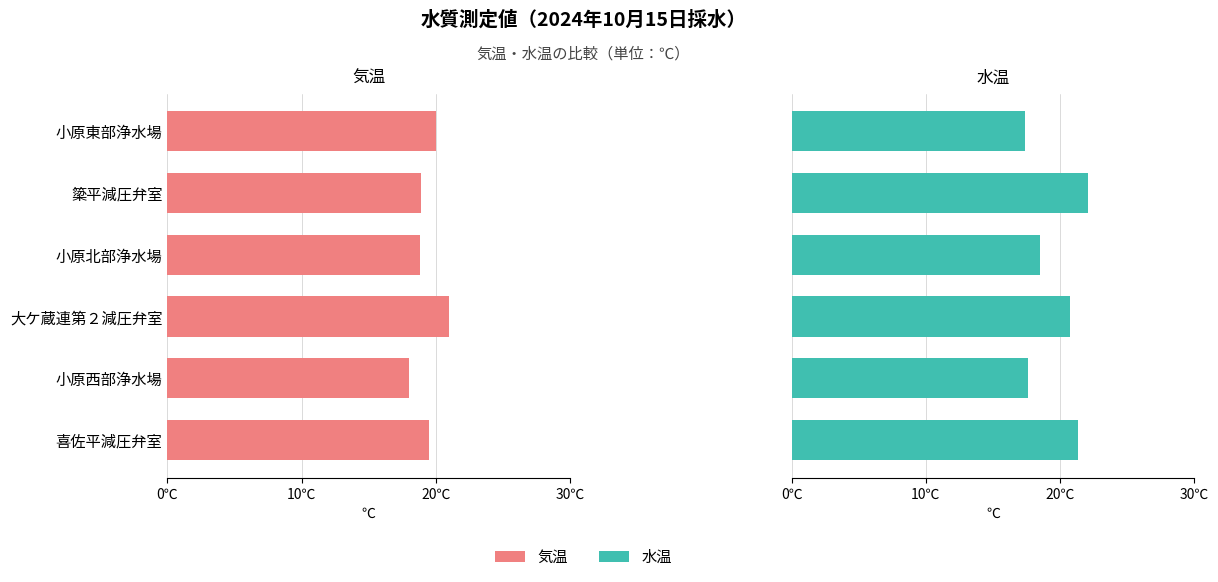

Which series has the widest spread of values?

水温